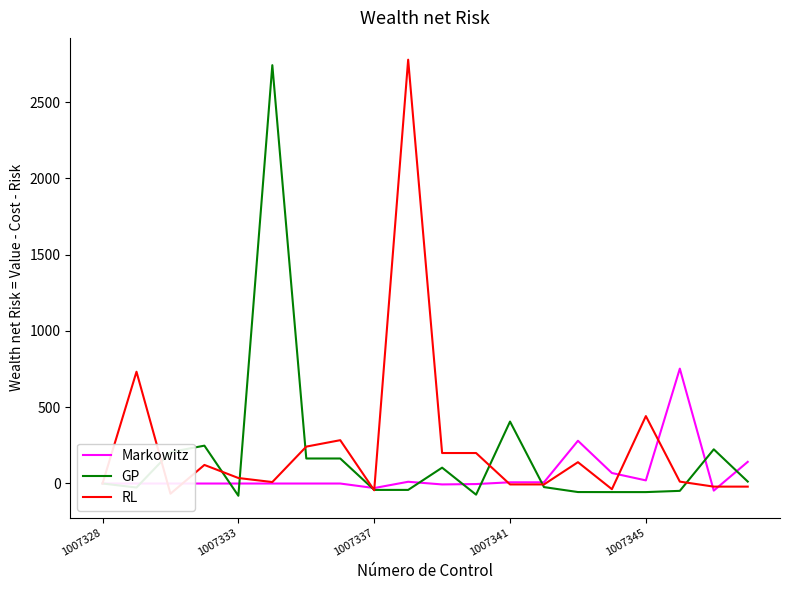

What are all the series names shown in the legend?

Markowitz, GP, RL